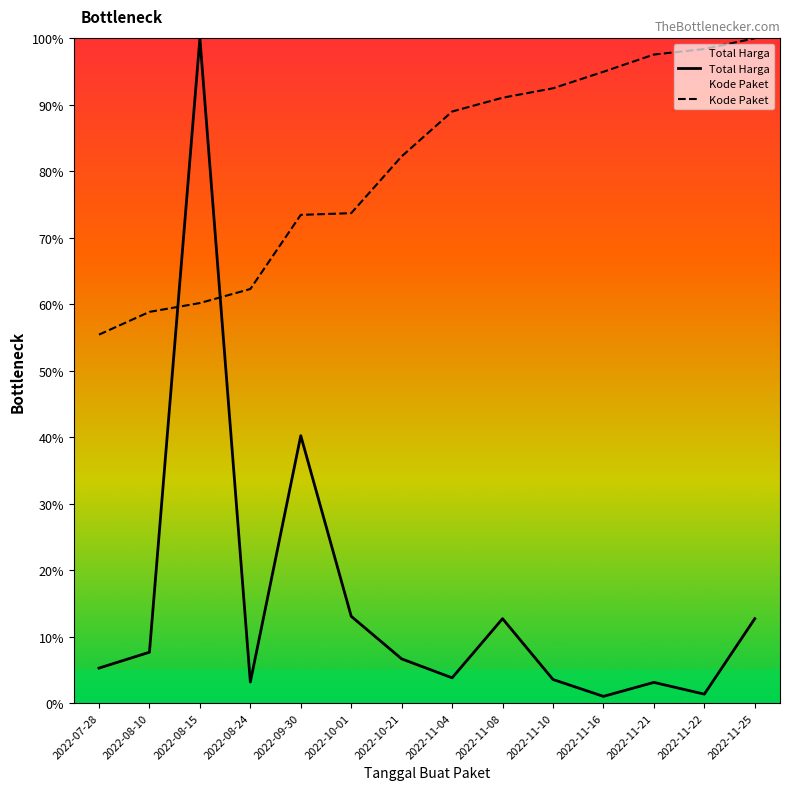

What is the sum of all Total Harga values?

214.2